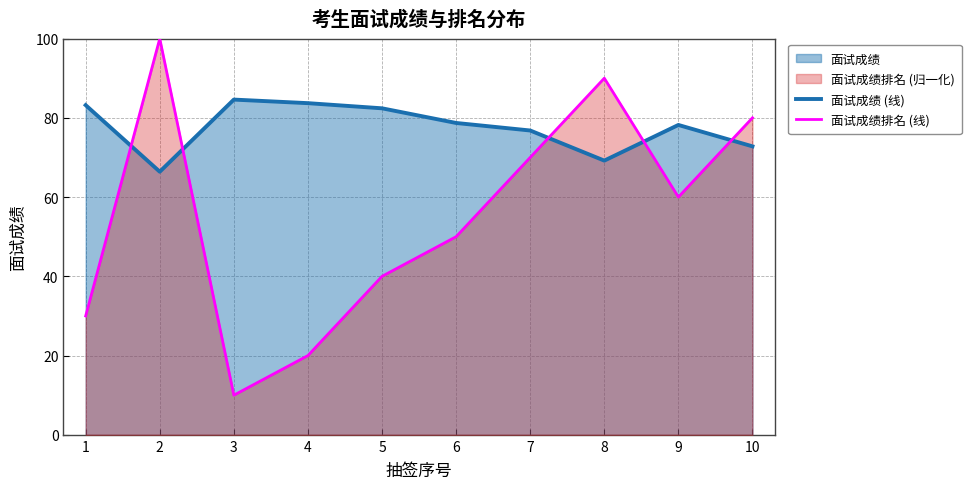

The 面试成绩 (线) series shows 100.8 at 7. True or false?

False